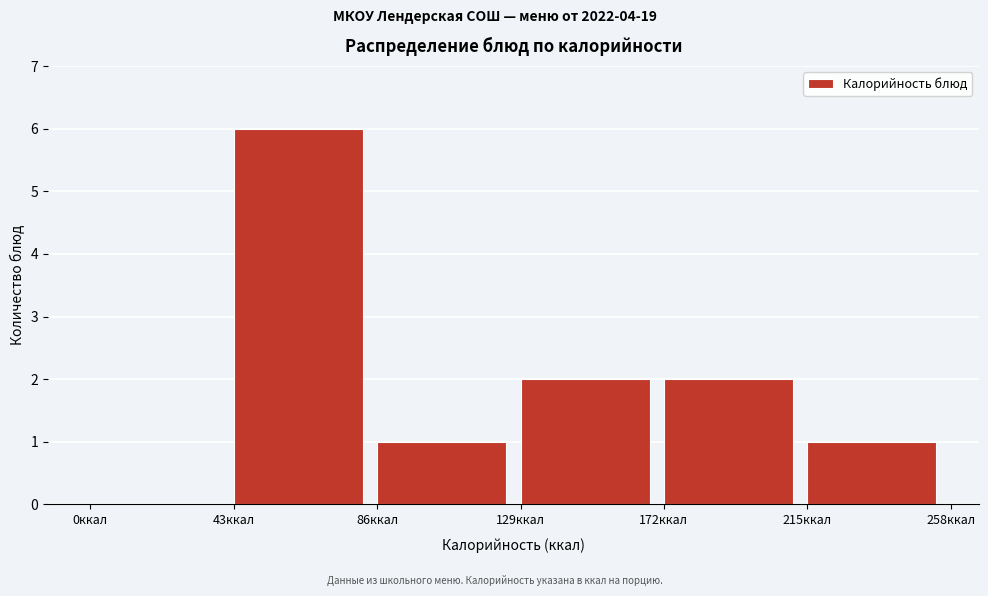

Reading left to right, transcribe this chart: for each bar, give the range it covers on the x-axis and its height. Neither the bar edges nor the heights are printed on the chart, so give them approximately, as read against the axes.

0 to 43: 0
43 to 86: 6
86 to 129: 1
129 to 172: 2
172 to 215: 2
215 to 258: 1